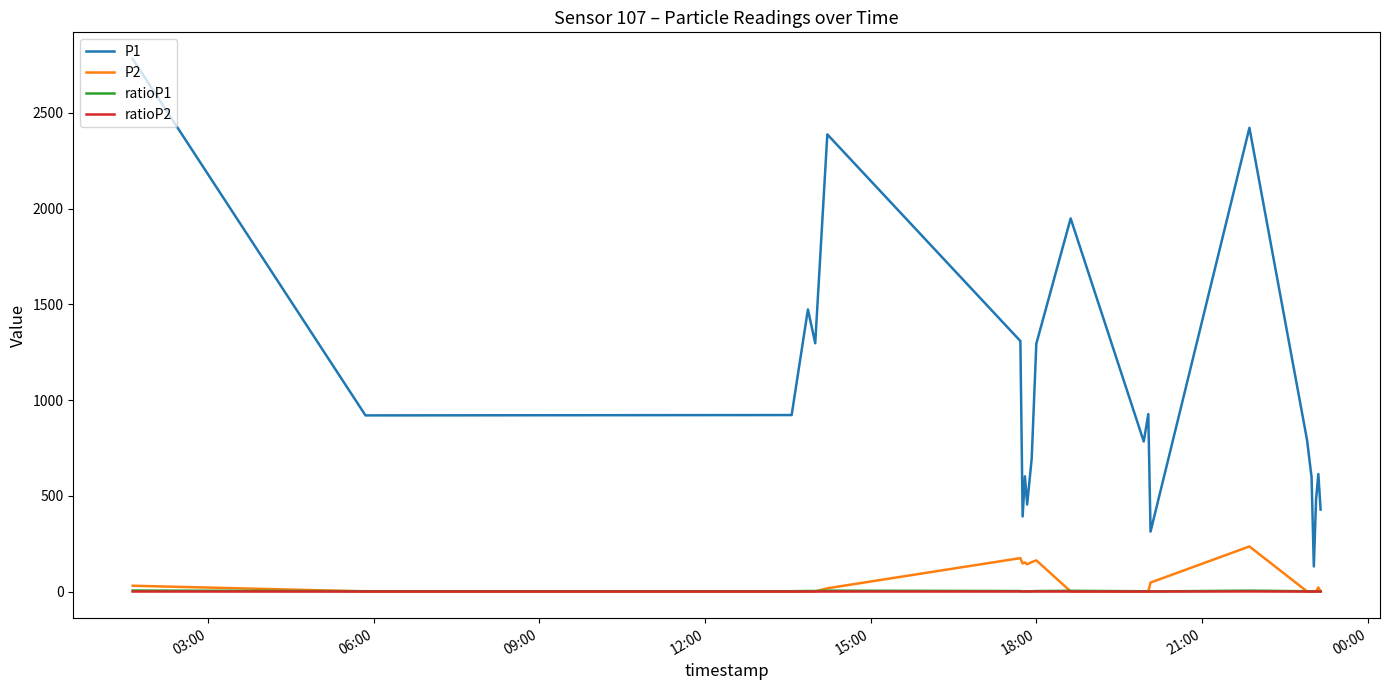

Which series has the widest spread of values?

P1